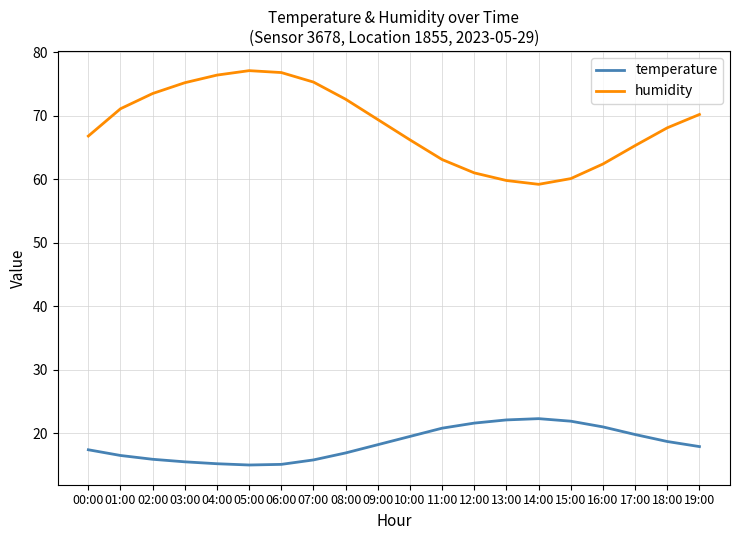

What are all the series names shown in the legend?

temperature, humidity